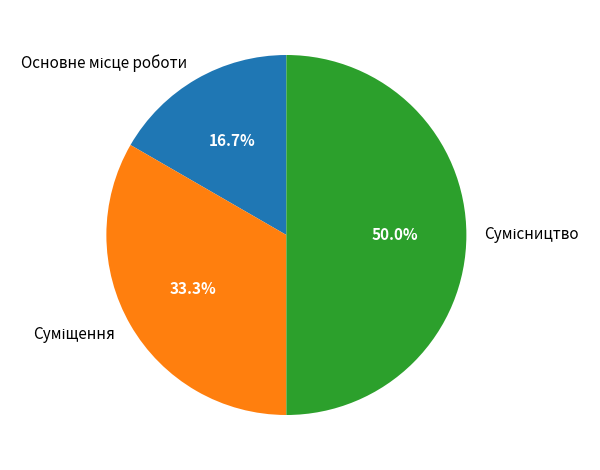

To the nearest percent, what percentage of the pie is Суміщення?

33%